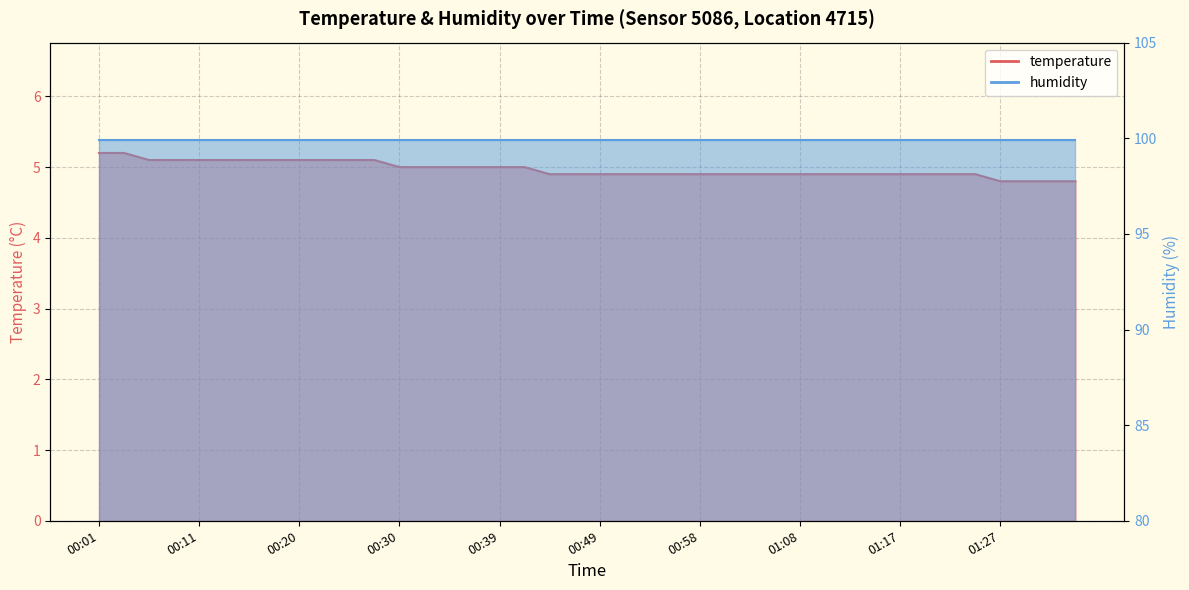

Is it true that the value at 00:34 is 5.0?

True